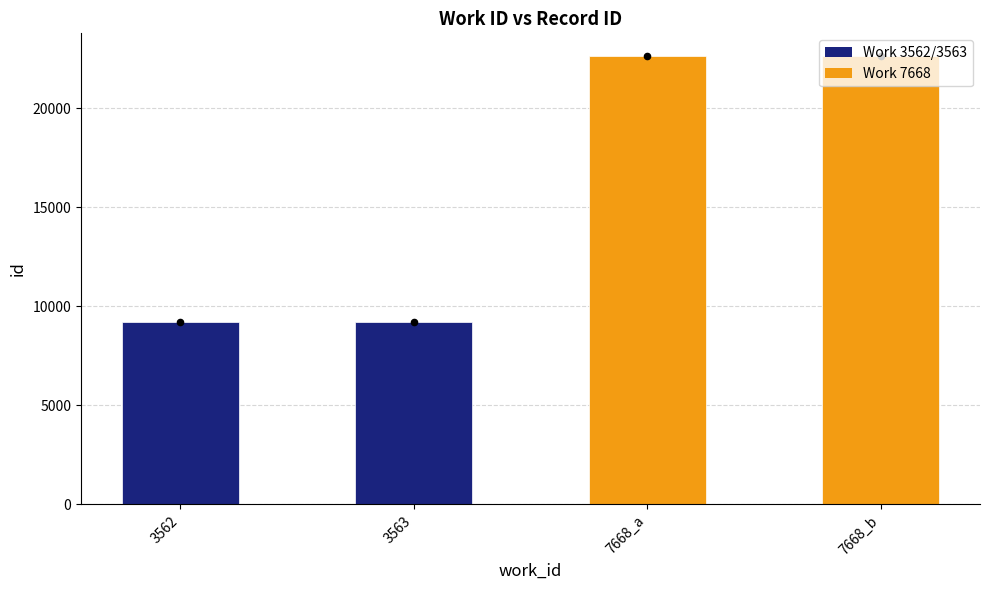

What is the ratio of the value at 7668_b to the value at 3563?

2.5